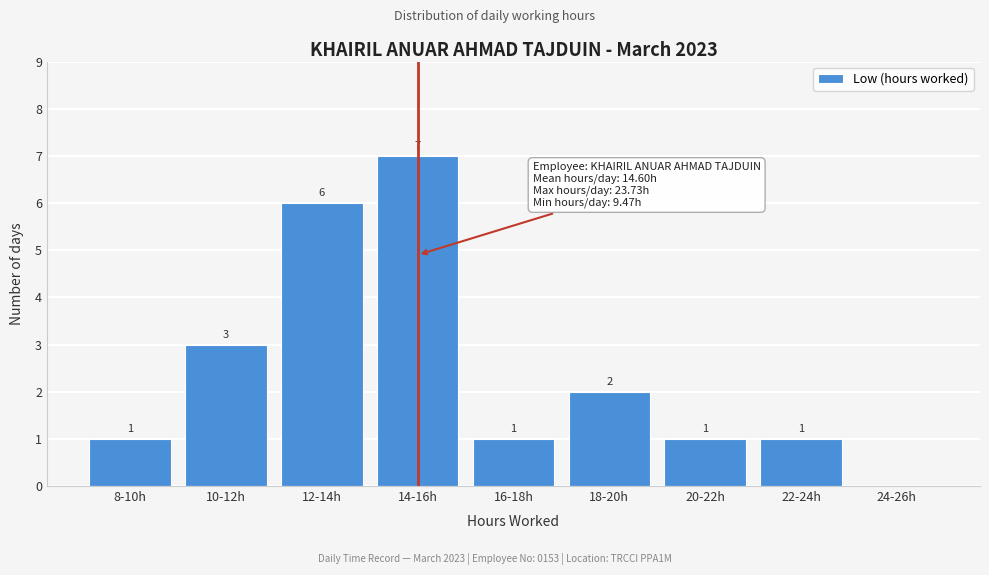

Reading left to right, transcribe all the data shown in this chart.

8-10h=1	10-12h=3	12-14h=6	14-16h=7	16-18h=1	18-20h=2	20-22h=1	22-24h=1	24-26h=0